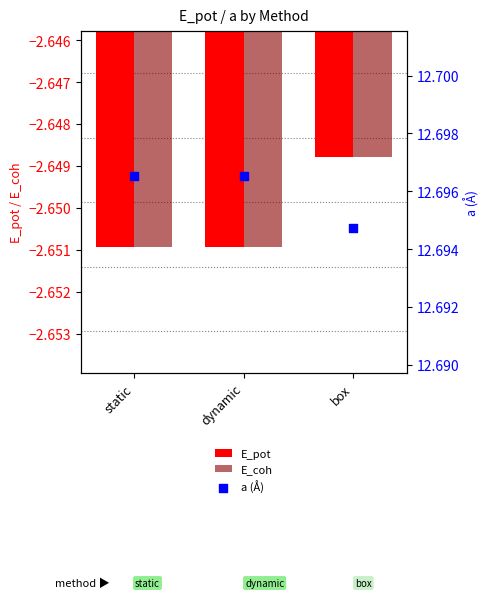

Is the value of a (Å) at static greater than the value of E_coh at dynamic?

Yes